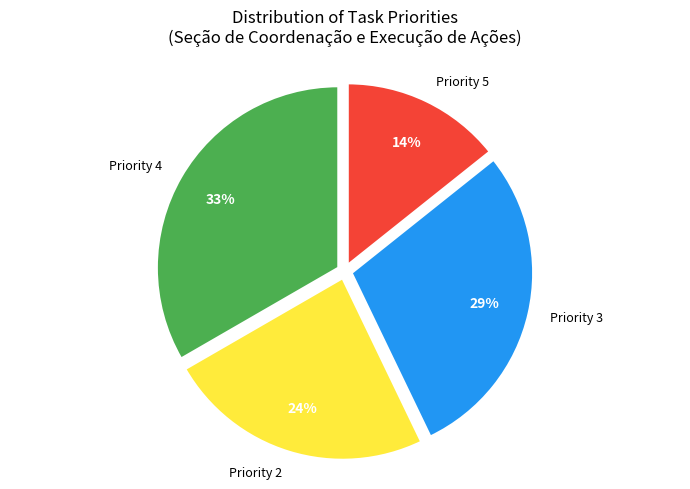

Does Priority 4 account for over 50% of the chart?

No